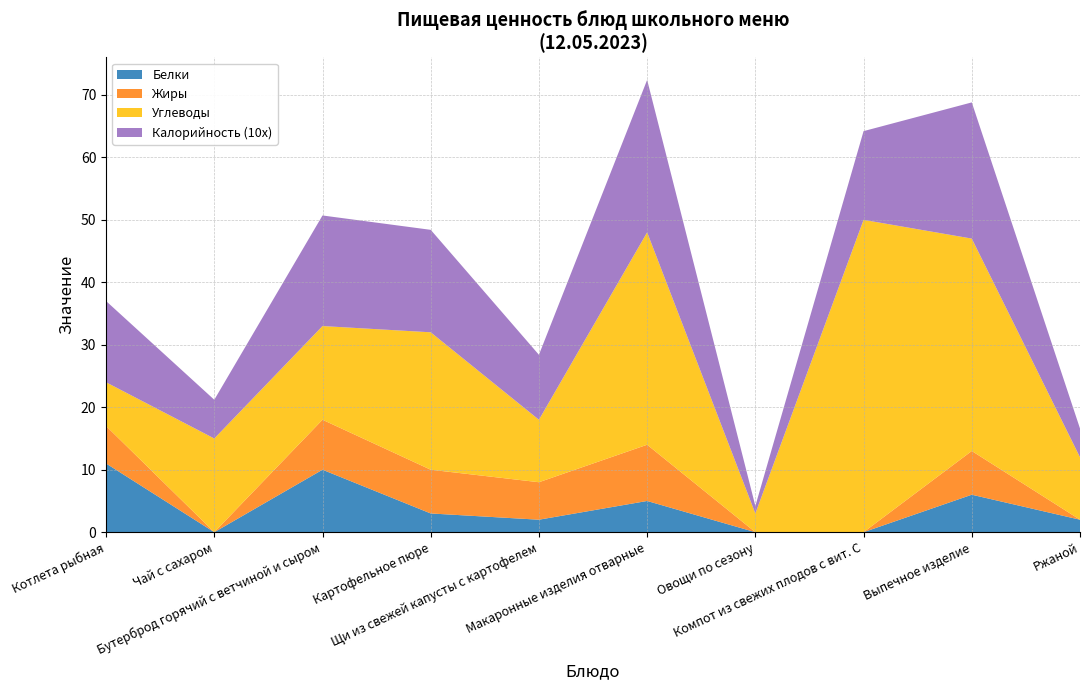

Reading right to left, list all the values displayed in this chart.

Белки: 2.0	6.0	0.0	0.0	5.0	2.0	3.0	10.0	0.0	11.0
Жиры: 0.0	7.0	0.0	0.0	9.0	6.0	7.0	8.0	0.0	6.0
Углеводы: 10.0	34.0	50.0	3.0	34.0	10.0	22.0	15.0	15.0	7.0
Калорийность (10x): 4.6	21.8	14.2	1.2	24.4	10.4	16.4	17.7	6.2	13.0